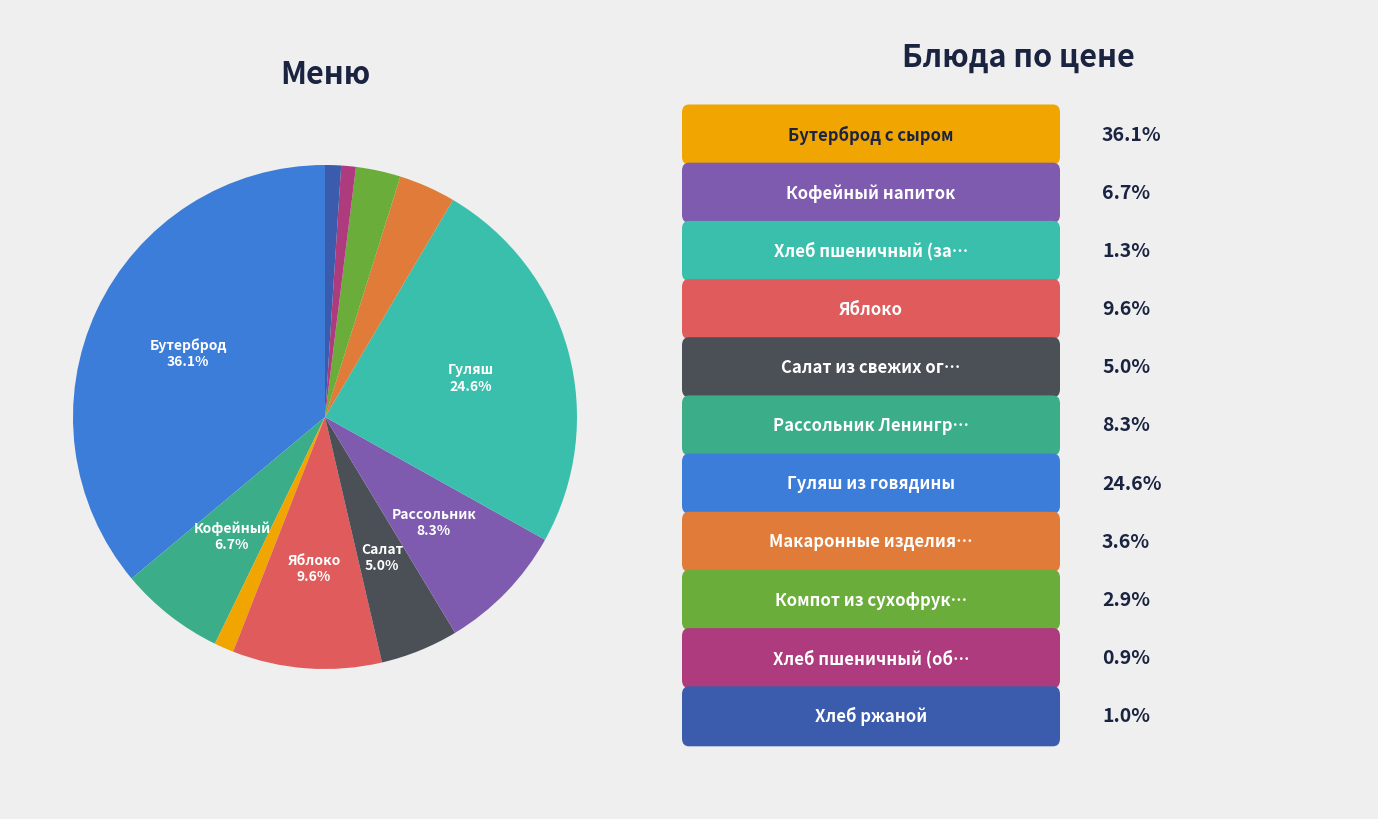

Is there a majority slice in this chart?

No